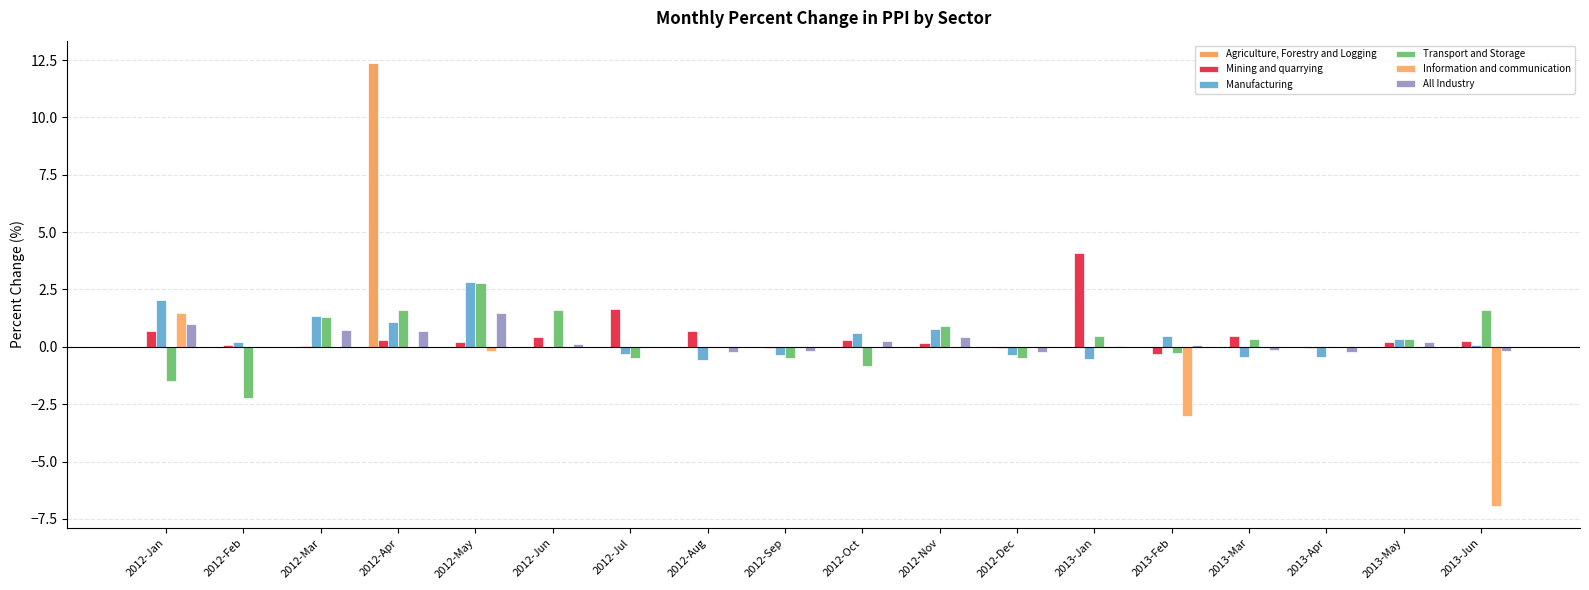

At how many categories does at least one series exceed 1?

8